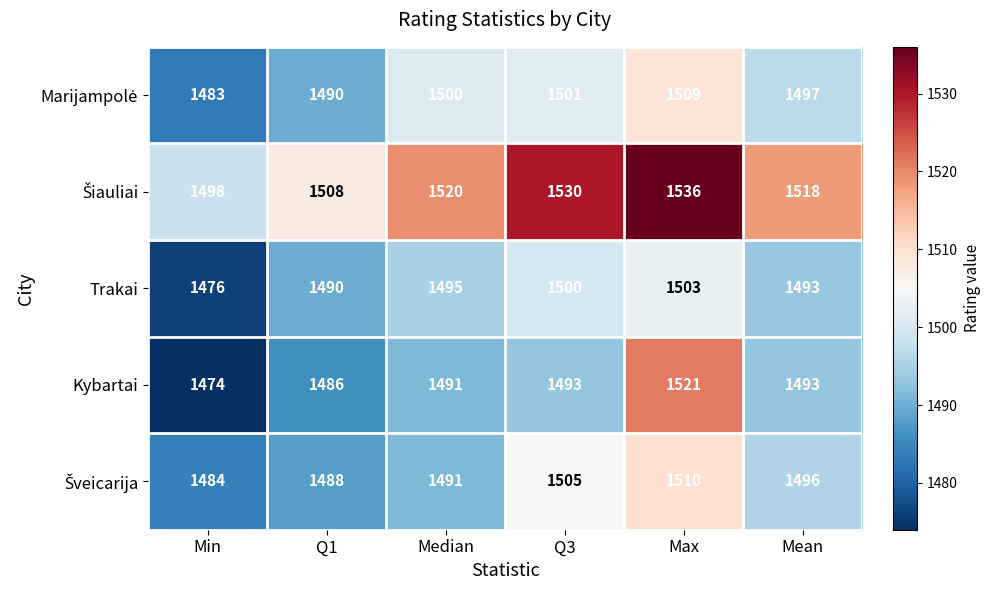

What is the total value across all series at Max?

7579